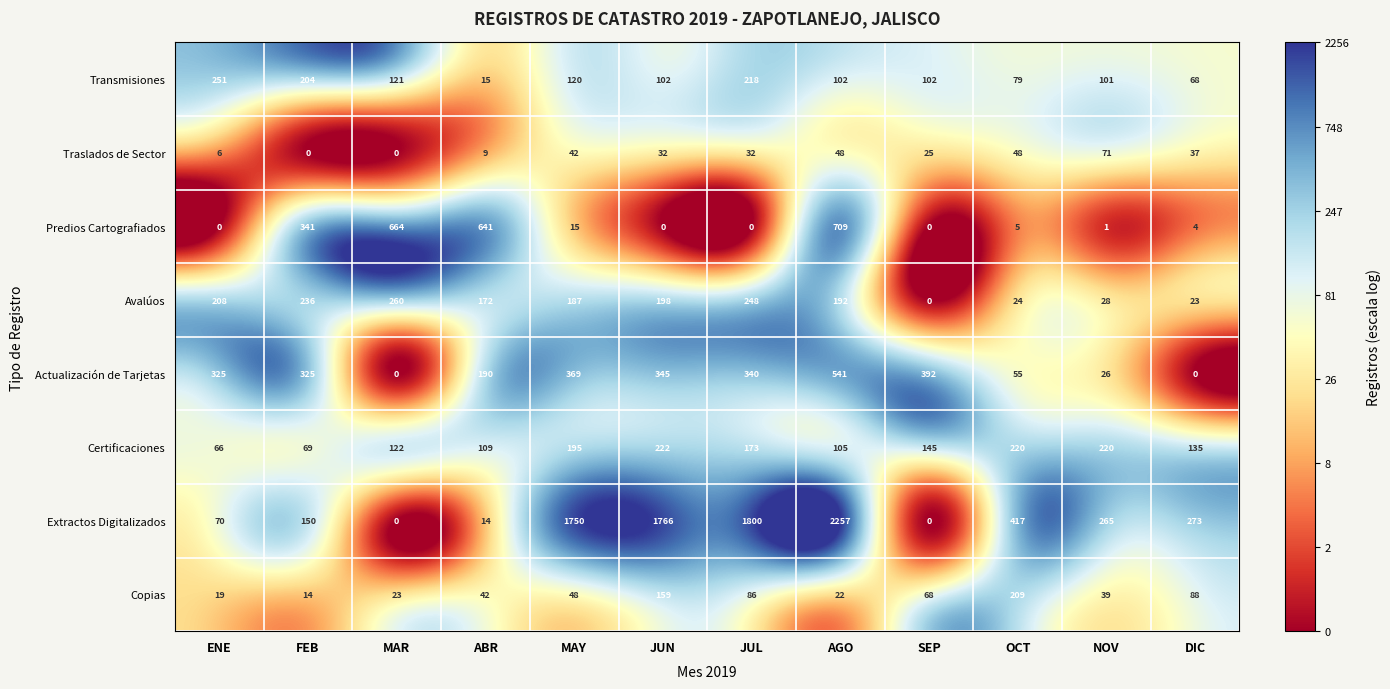

What is the difference between the second highest and minimum values in the Traslados de Sector series?

48